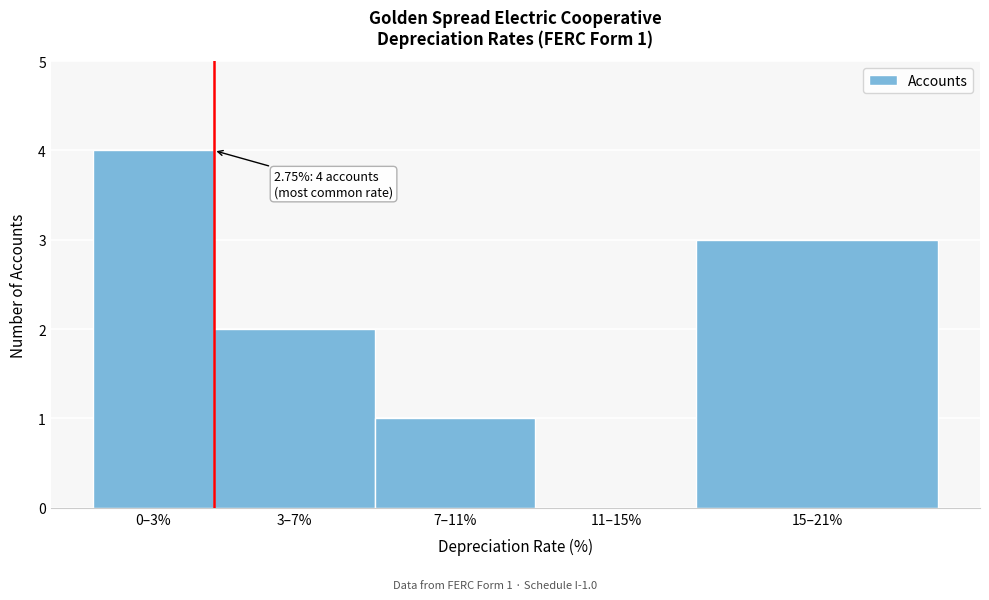

Reading left to right, what are all the values shown in this chart?

0–3%=4	3–7%=2	7–11%=1	11–15%=0	15–21%=3